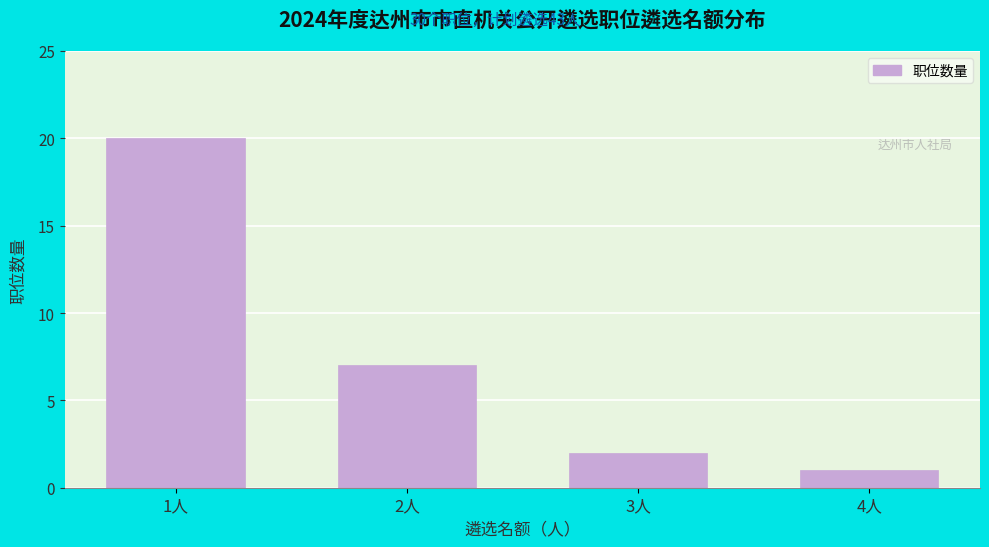

Reading right to left, what are all the values shown in this chart?

4人=1	3人=2	2人=7	1人=20